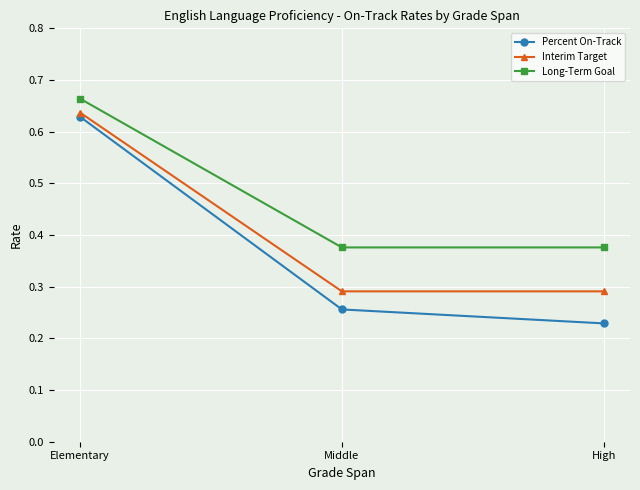

At which category does the chart reach its minimum across all series?

High